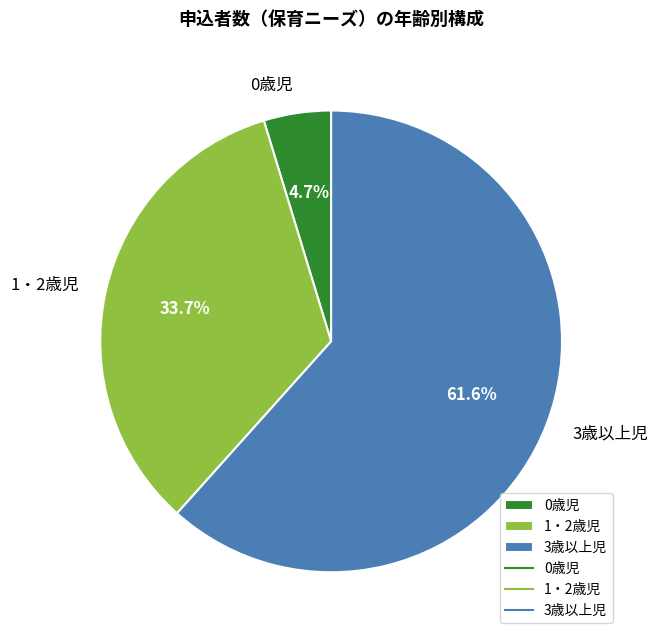

Which category has the biggest portion of the pie?

3歳以上児